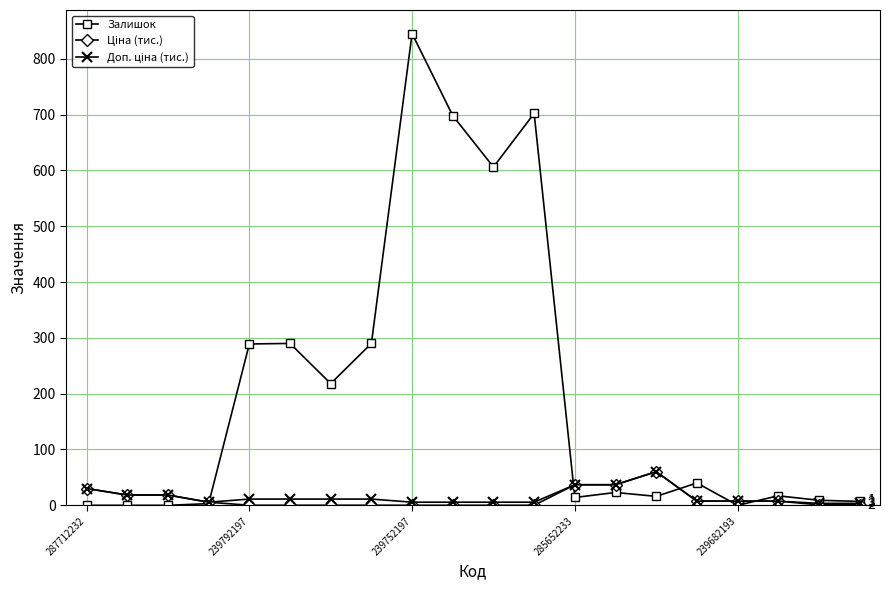

At how many categories does at least one series exceed 569?

4